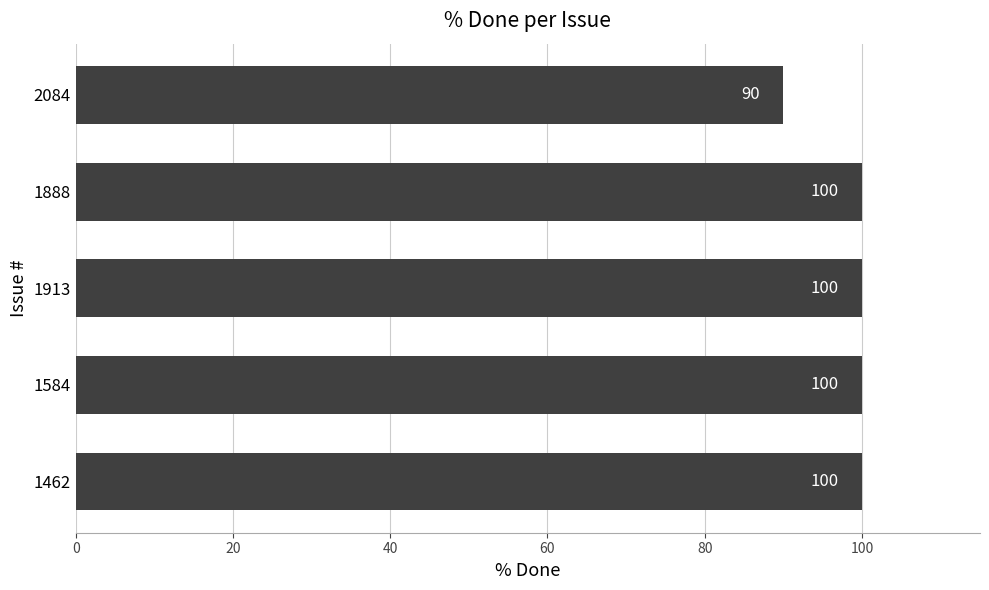

What is the difference between the maximum and minimum values?

10